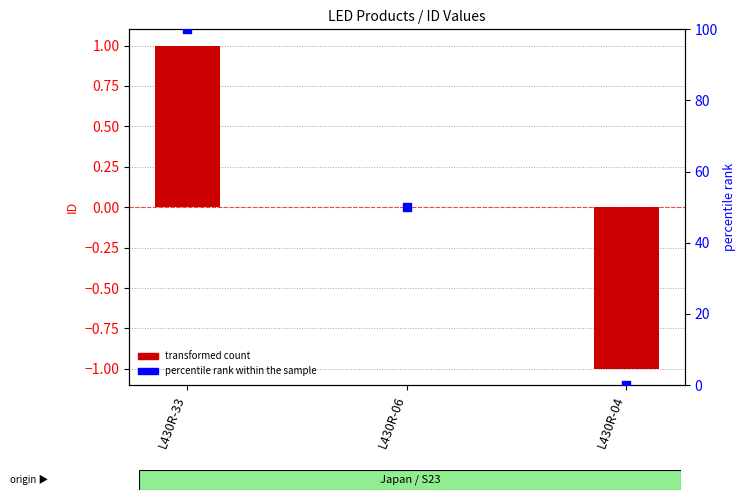

Which series contains the lowest Y value?

transformed count